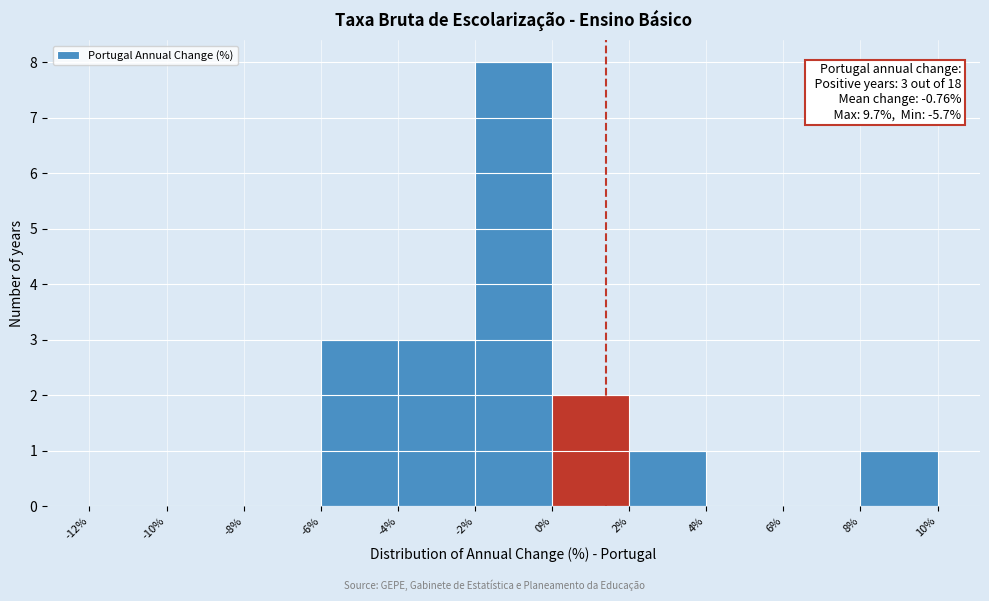

Over which range of the x-axis is the bar tallest?

-2% to 0%